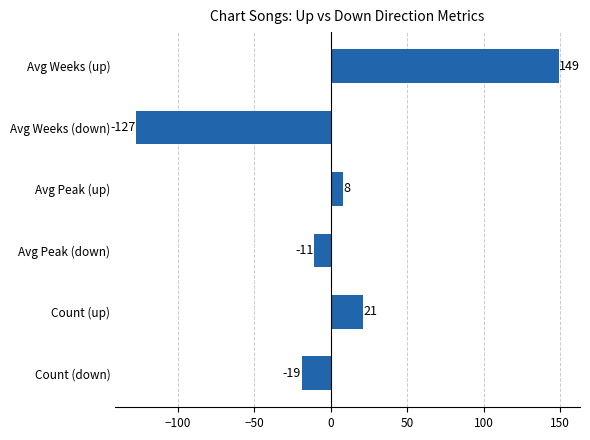

Which label corresponds to the largest value in the chart?

Avg Weeks (up)